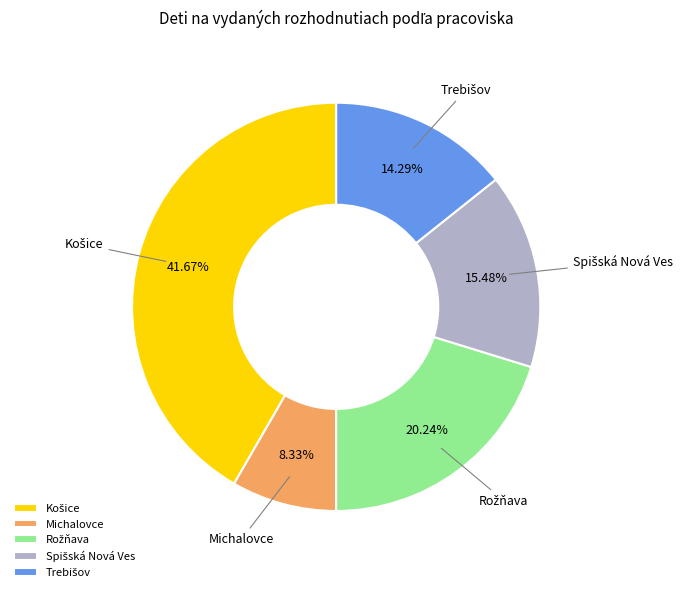

Which category has the smallest portion of the pie?

Michalovce